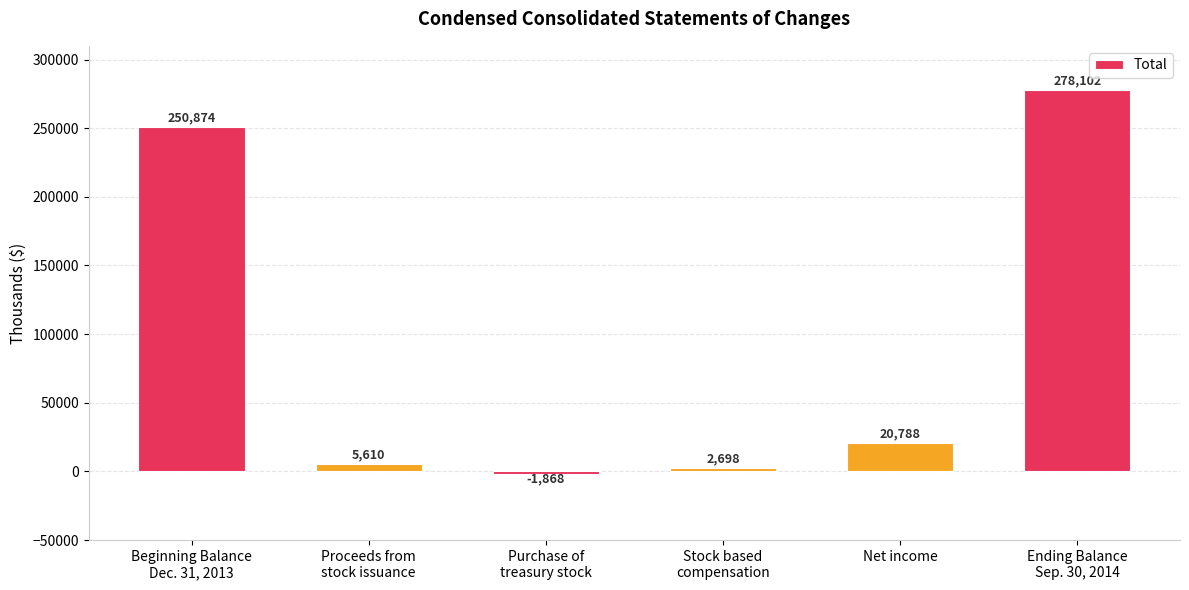

What is the label of the 5th bar from the right?

Proceeds from
stock issuance